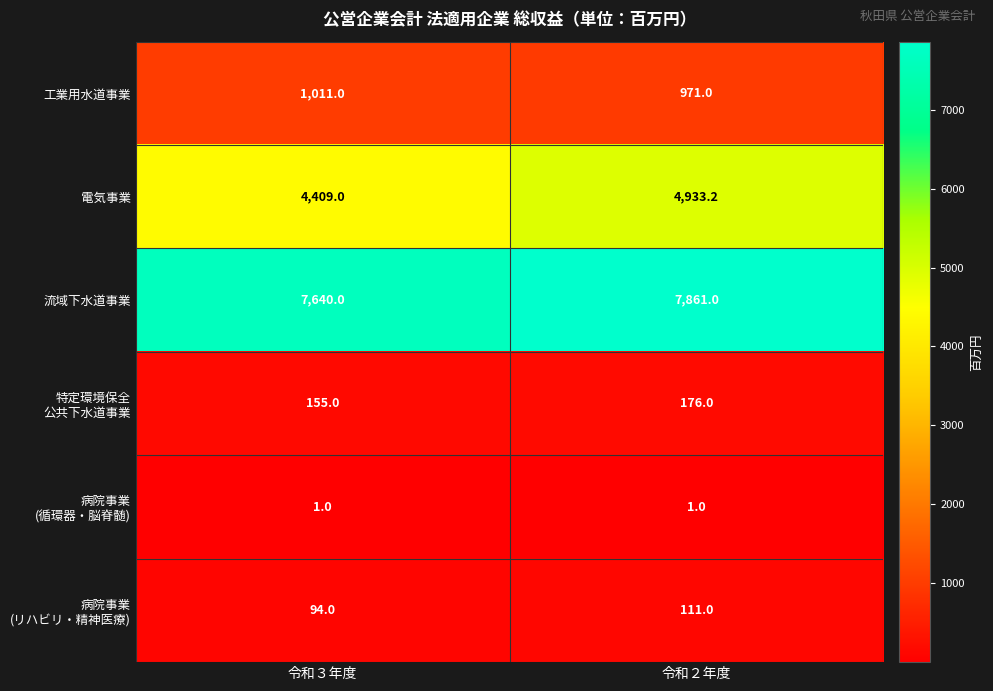

What is the difference between the 流域下水道事業 values at 令和２年度 and 令和３年度?

221.0